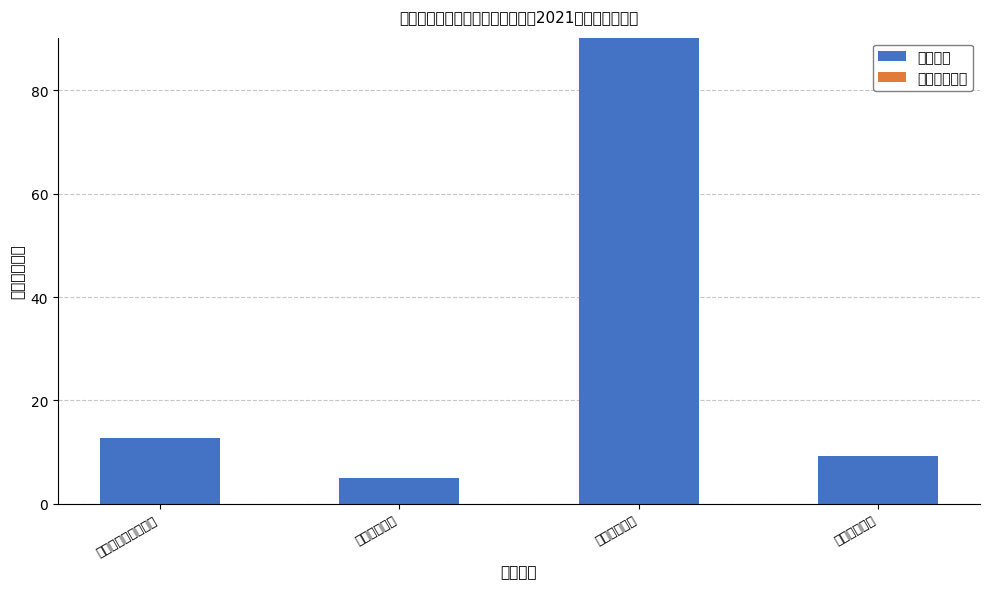

Between 城乡社区支出 and 社会保障和就业支出, which is larger?

城乡社区支出